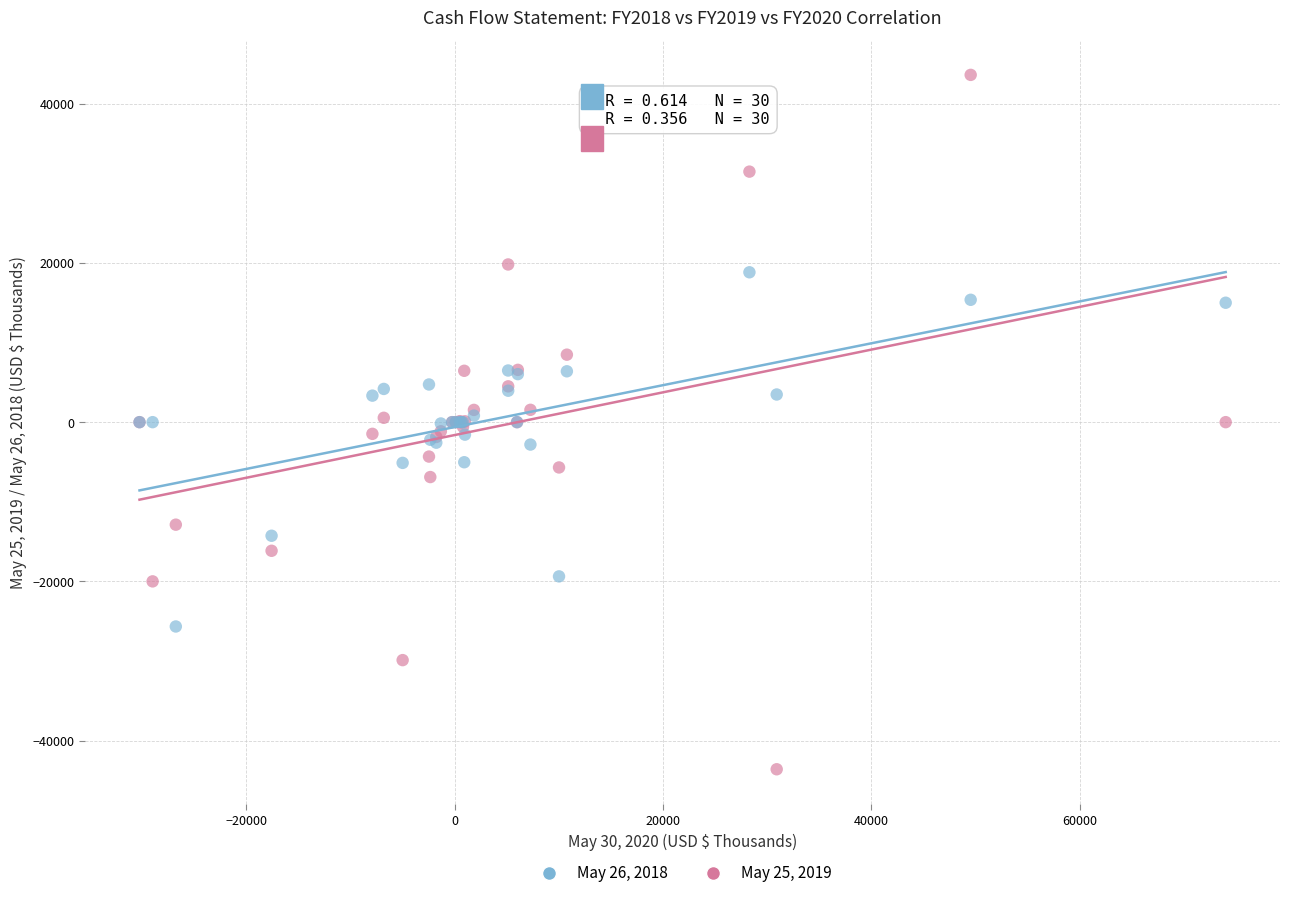

Which series has the largest Y range (max minus min)?

May 25, 2019